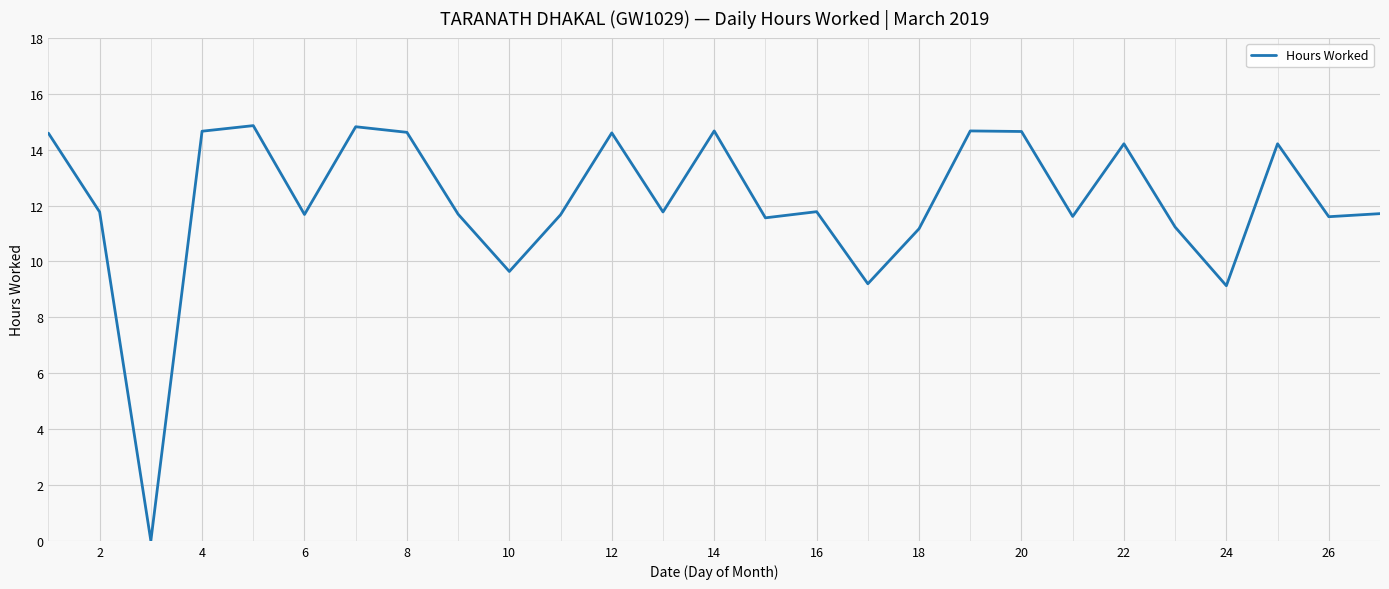

What is the maximum value shown in the chart?

14.9